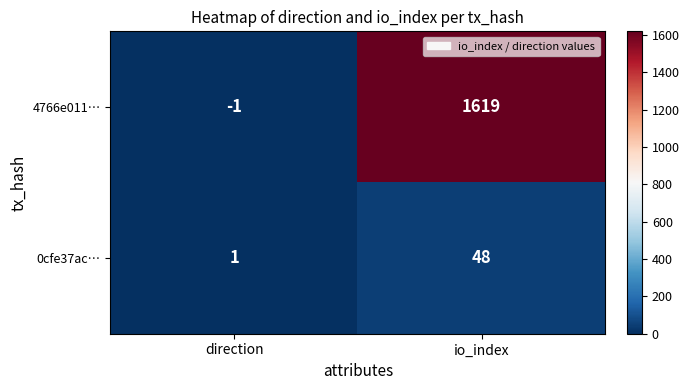

What is the difference between the 4766e011… values at direction and io_index?

1620